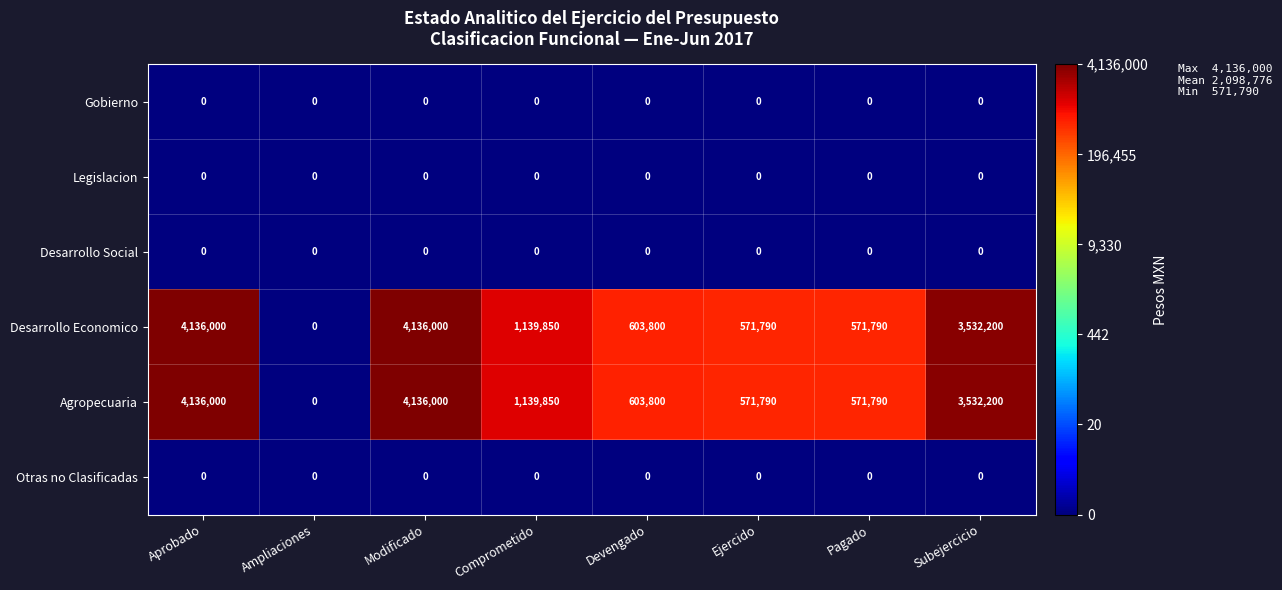

Where does the Agropecuaria series first go above 1139850?

Aprobado